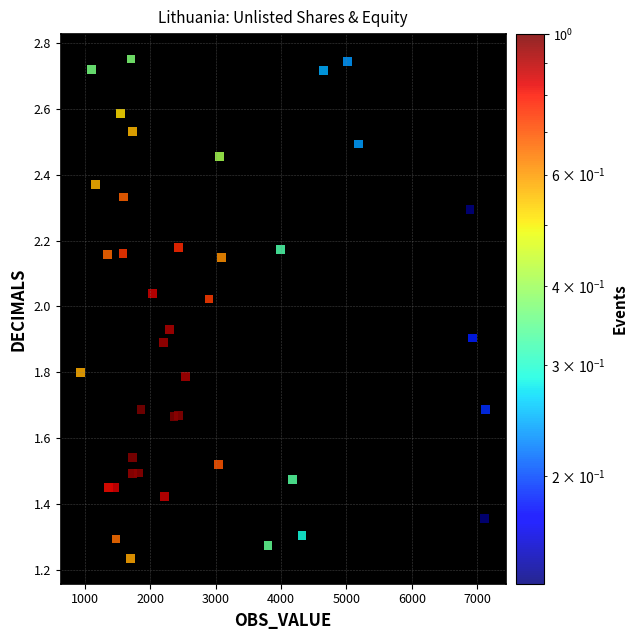

What is the range of X values (max minus min)?

6185.7